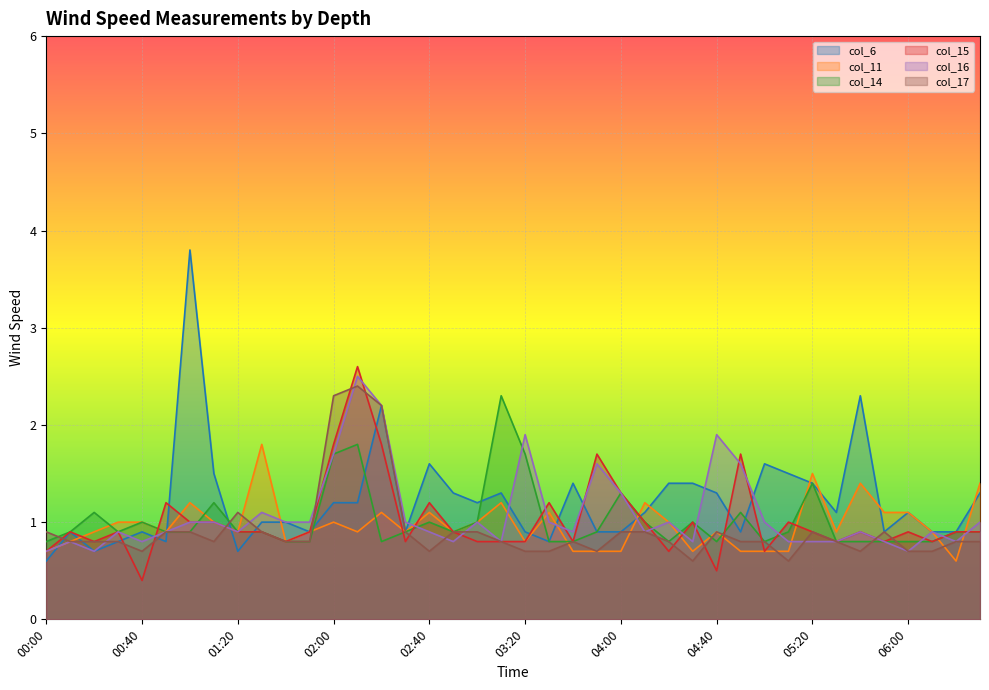

Reading left to right, extract all data points from this chart.

col_6: 00:00=0.6	00:10=0.9	00:20=0.7	00:30=0.8	00:40=0.9	00:50=0.8	01:00=3.8	01:10=1.5	01:20=0.7	01:30=1.0	01:40=1.0	01:50=0.9	02:00=1.2	02:10=1.2	02:20=2.2	02:30=0.9	02:40=1.6	02:50=1.3	03:00=1.2	03:10=1.3	03:20=0.9	03:30=0.8	03:40=1.4	03:50=0.9	04:00=0.9	04:10=1.1	04:20=1.4	04:30=1.4	04:40=1.3	04:50=0.9	05:00=1.6	05:10=1.5	05:20=1.4	05:30=1.1	05:40=2.3	05:50=0.9	06:00=1.1	06:10=0.9	06:20=0.9	06:30=1.3
col_11: 00:00=0.7	00:10=0.8	00:20=0.9	00:30=1.0	00:40=1.0	00:50=0.9	01:00=1.2	01:10=1.0	01:20=0.9	01:30=1.8	01:40=0.8	01:50=0.9	02:00=1.0	02:10=0.9	02:20=1.1	02:30=0.9	02:40=1.1	02:50=0.9	03:00=1.0	03:10=1.2	03:20=0.8	03:30=1.1	03:40=0.7	03:50=0.7	04:00=0.7	04:10=1.2	04:20=1.0	04:30=0.7	04:40=0.9	04:50=0.7	05:00=0.7	05:10=0.7	05:20=1.5	05:30=0.9	05:40=1.4	05:50=1.1	06:00=1.1	06:10=0.9	06:20=0.6	06:30=1.4
col_14: 00:00=0.8	00:10=0.9	00:20=1.1	00:30=0.9	00:40=1.0	00:50=0.9	01:00=0.9	01:10=1.2	01:20=0.9	01:30=0.9	01:40=0.8	01:50=0.8	02:00=1.7	02:10=1.8	02:20=0.8	02:30=0.9	02:40=1.0	02:50=0.9	03:00=1.0	03:10=2.3	03:20=1.7	03:30=0.8	03:40=0.8	03:50=0.9	04:00=1.3	04:10=1.0	04:20=0.8	04:30=1.0	04:40=0.8	04:50=1.1	05:00=0.8	05:10=0.9	05:20=1.4	05:30=0.8	05:40=0.8	05:50=0.8	06:00=0.8	06:10=0.8	06:20=0.9	06:30=0.9
col_15: 00:00=0.7	00:10=0.9	00:20=0.8	00:30=0.9	00:40=0.4	00:50=1.2	01:00=1.0	01:10=1.0	01:20=0.9	01:30=0.9	01:40=0.8	01:50=0.9	02:00=1.8	02:10=2.6	02:20=1.8	02:30=0.8	02:40=1.2	02:50=0.9	03:00=0.8	03:10=0.8	03:20=0.8	03:30=1.2	03:40=0.8	03:50=1.7	04:00=1.3	04:10=1.0	04:20=0.7	04:30=1.0	04:40=0.5	04:50=1.7	05:00=0.7	05:10=1.0	05:20=0.9	05:30=0.8	05:40=0.9	05:50=0.8	06:00=0.9	06:10=0.8	06:20=0.9	06:30=0.9
col_16: 00:00=0.7	00:10=0.8	00:20=0.7	00:30=0.9	00:40=0.8	00:50=0.9	01:00=1.0	01:10=1.0	01:20=0.9	01:30=1.1	01:40=1.0	01:50=1.0	02:00=1.7	02:10=2.5	02:20=2.2	02:30=1.0	02:40=0.9	02:50=0.8	03:00=1.0	03:10=0.8	03:20=1.9	03:30=1.0	03:40=0.9	03:50=1.6	04:00=1.3	04:10=0.9	04:20=1.0	04:30=0.8	04:40=1.9	04:50=1.6	05:00=1.0	05:10=0.8	05:20=0.8	05:30=0.8	05:40=0.9	05:50=0.8	06:00=0.7	06:10=0.9	06:20=0.8	06:30=1.0
col_17: 00:00=0.9	00:10=0.8	00:20=0.8	00:30=0.8	00:40=0.7	00:50=0.9	01:00=0.9	01:10=0.8	01:20=1.1	01:30=0.9	01:40=0.8	01:50=0.8	02:00=2.3	02:10=2.4	02:20=2.2	02:30=0.9	02:40=0.7	02:50=0.9	03:00=0.9	03:10=0.8	03:20=0.7	03:30=0.7	03:40=0.8	03:50=0.7	04:00=0.9	04:10=0.9	04:20=0.8	04:30=0.6	04:40=0.9	04:50=0.8	05:00=0.8	05:10=0.6	05:20=0.9	05:30=0.8	05:40=0.7	05:50=0.9	06:00=0.7	06:10=0.7	06:20=0.8	06:30=0.8